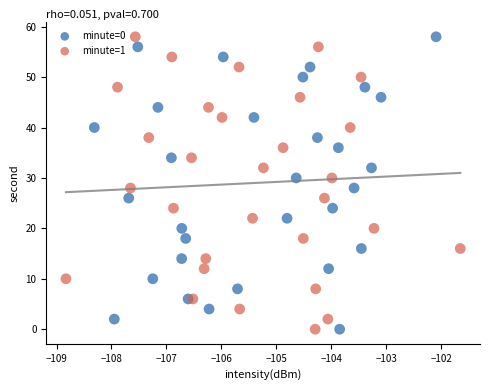

What are all the series names shown in the legend?

minute=0, minute=1